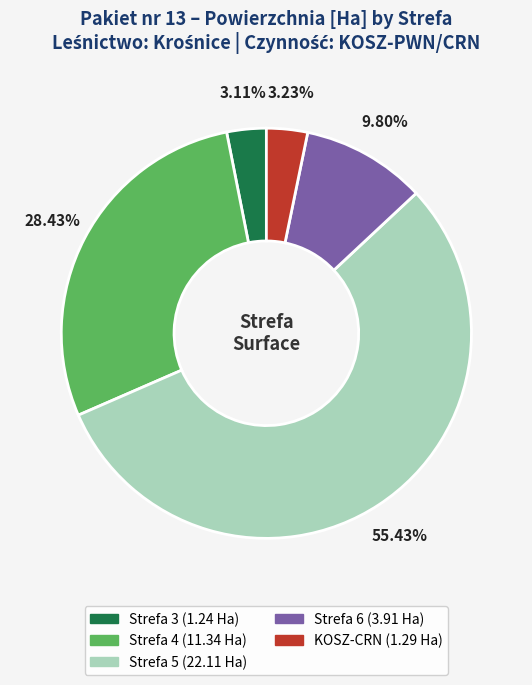

Which category has the biggest portion of the pie?

Strefa 5